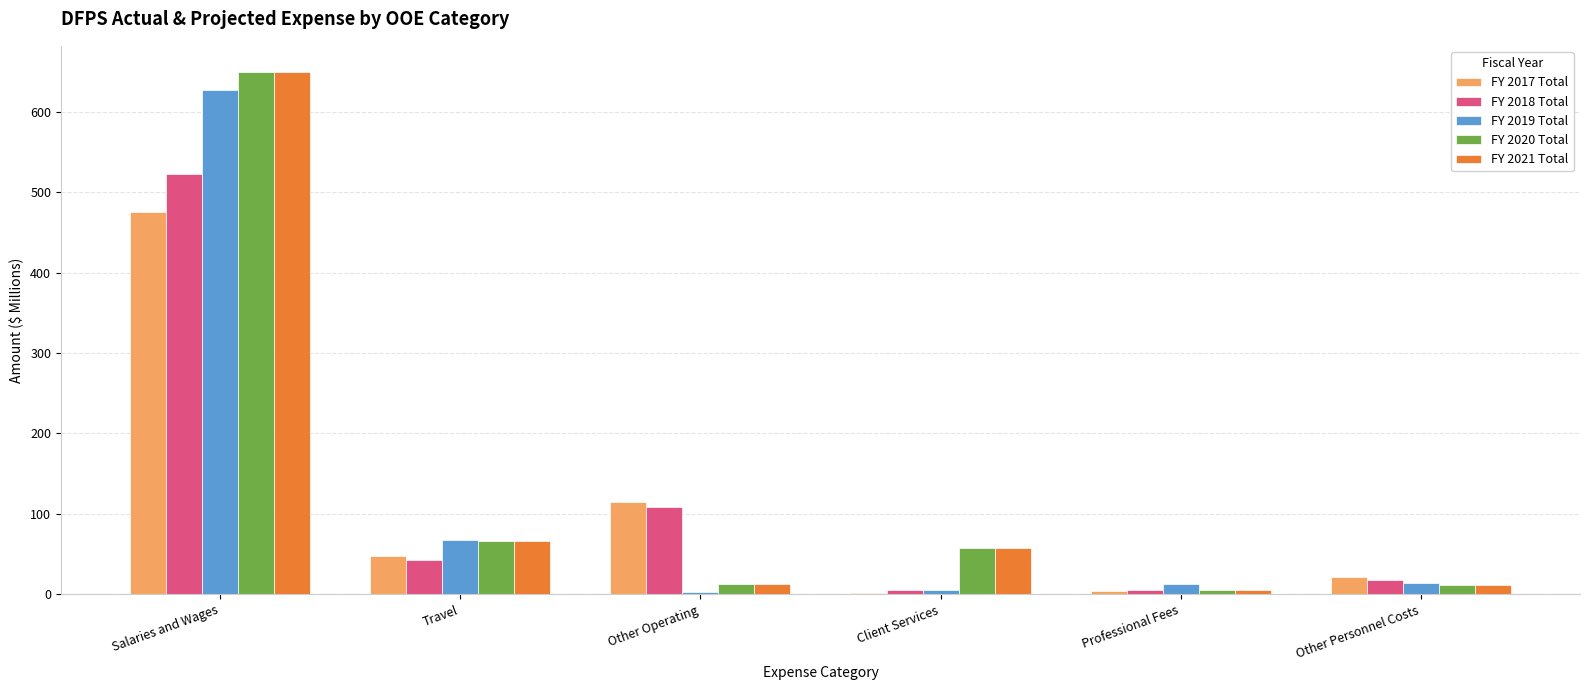

What is the spread (max minus min) of values at Professional Fees?

7.9